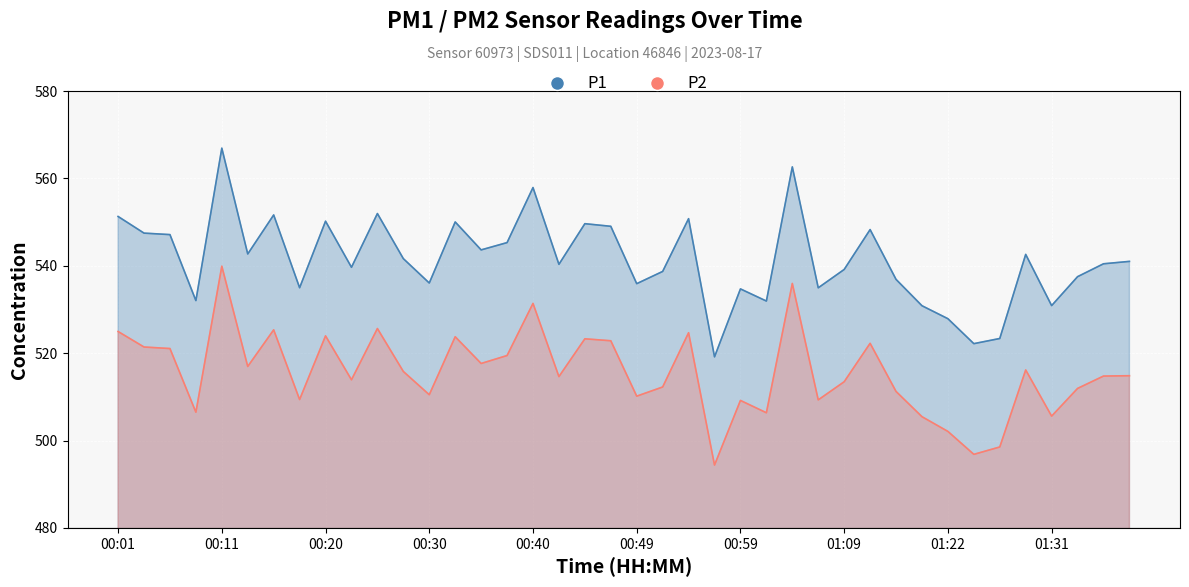

Reading left to right, what are all the values shown in this chart?

P1: 551.3	547.5	547.1	532.0	566.9	542.7	551.6	535.0	550.2	539.6	552.0	541.6	536.0	550.0	543.6	545.3	557.9	540.3	549.6	549.0	535.9	538.7	550.8	519.1	534.7	531.9	562.6	535.0	539.1	548.3	536.9	530.9	527.9	522.2	523.4	542.6	530.9	537.5	540.5	541.0
P2: 525.0	521.4	521.0	506.5	539.9	517.0	525.3	509.4	524.0	513.9	525.6	515.8	510.5	523.8	517.6	519.5	531.4	514.6	523.3	522.8	510.1	512.2	524.7	494.4	509.2	506.4	536.0	509.3	513.5	522.2	511.2	505.4	502.1	496.8	498.5	516.1	505.6	511.9	514.8	514.8